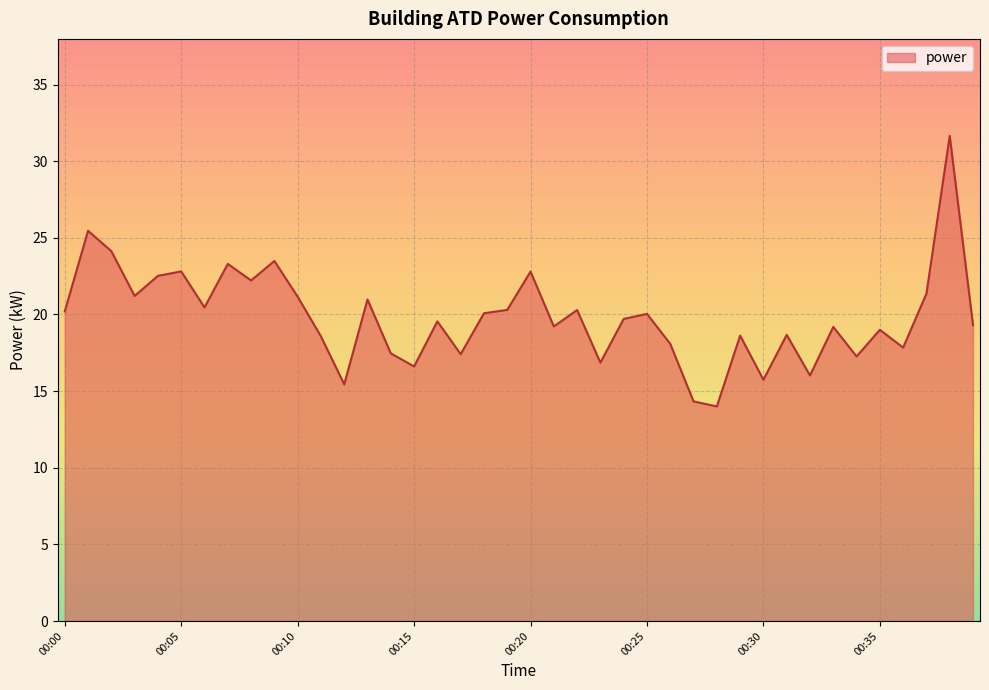

What is the smallest value displayed?

14.0